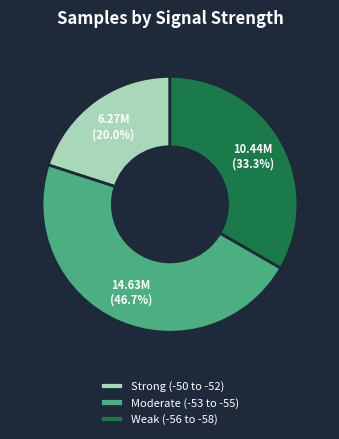

Is the sum of Strong (-50 to -52) and Weak (-56 to -58) greater than half?

Yes